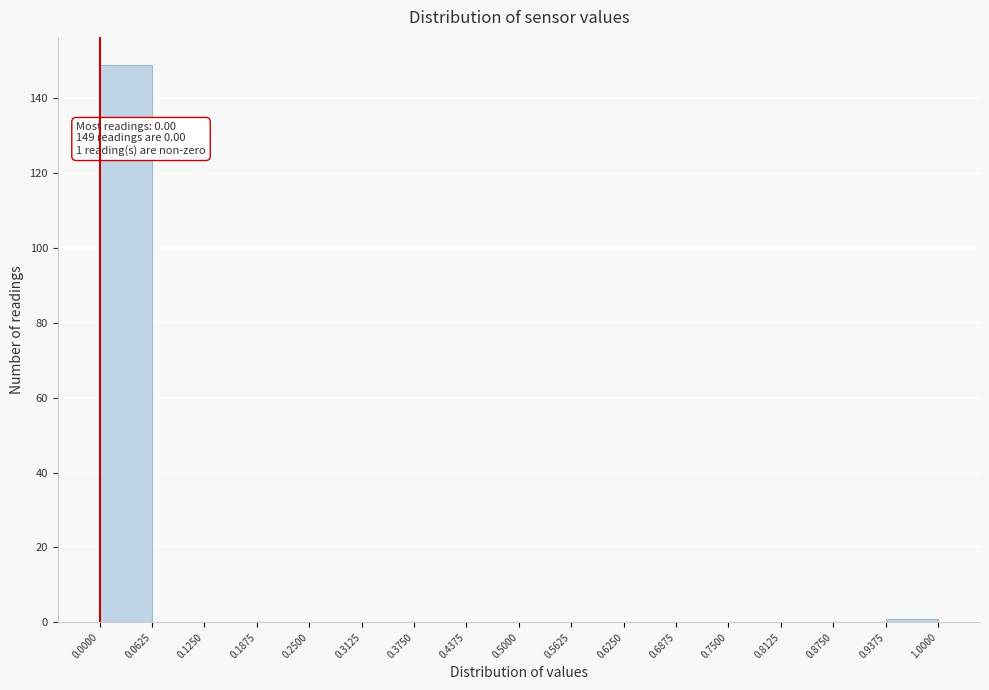

Over which range of the x-axis is the bar tallest?

0.0000 to 0.0625